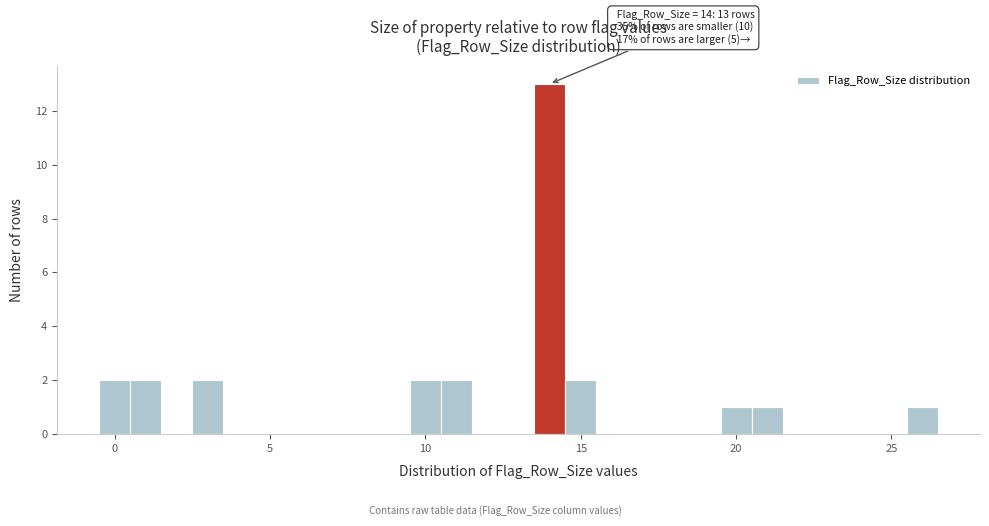

Read against the x-axis, roughly where is the centre of the tallest bar?

14.0